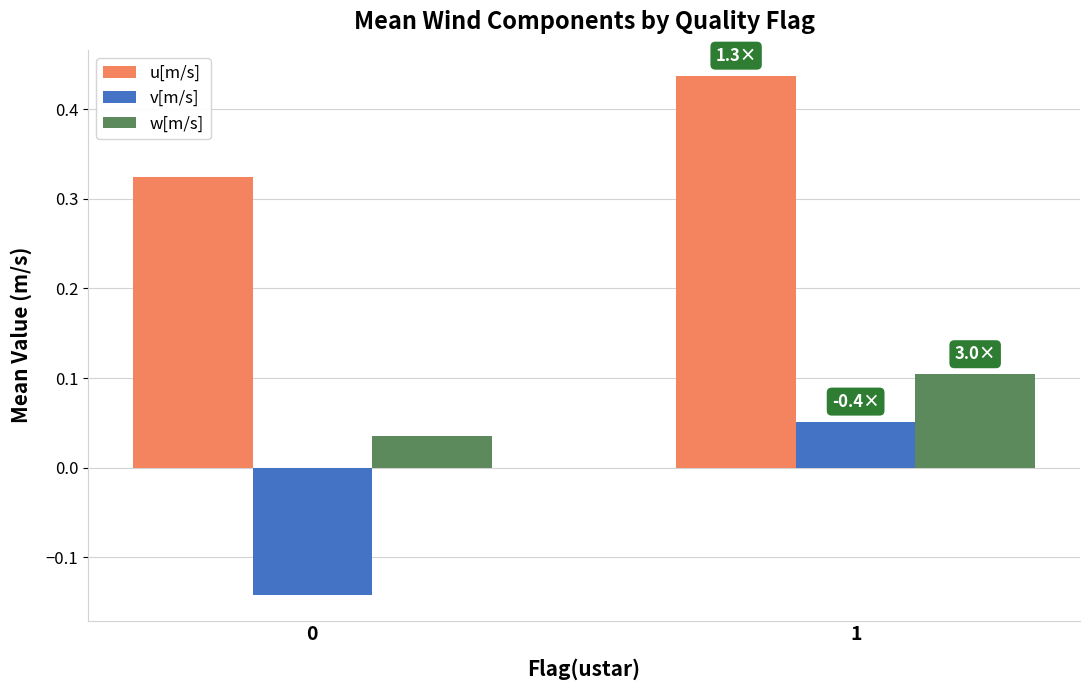

List the series in order of their overall mean, lowest first.

v[m/s], w[m/s], u[m/s]